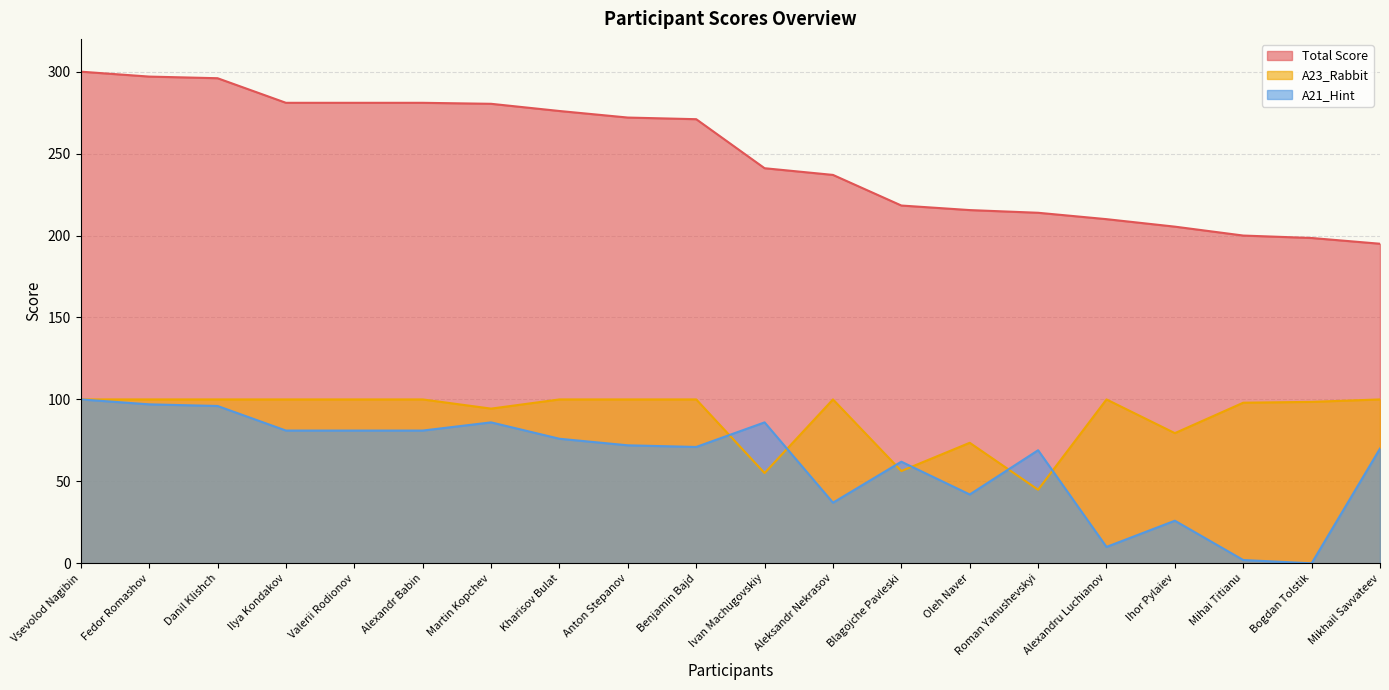

The A23_Rabbit series shows 98.5 at Bogdan Tolstik. True or false?

True